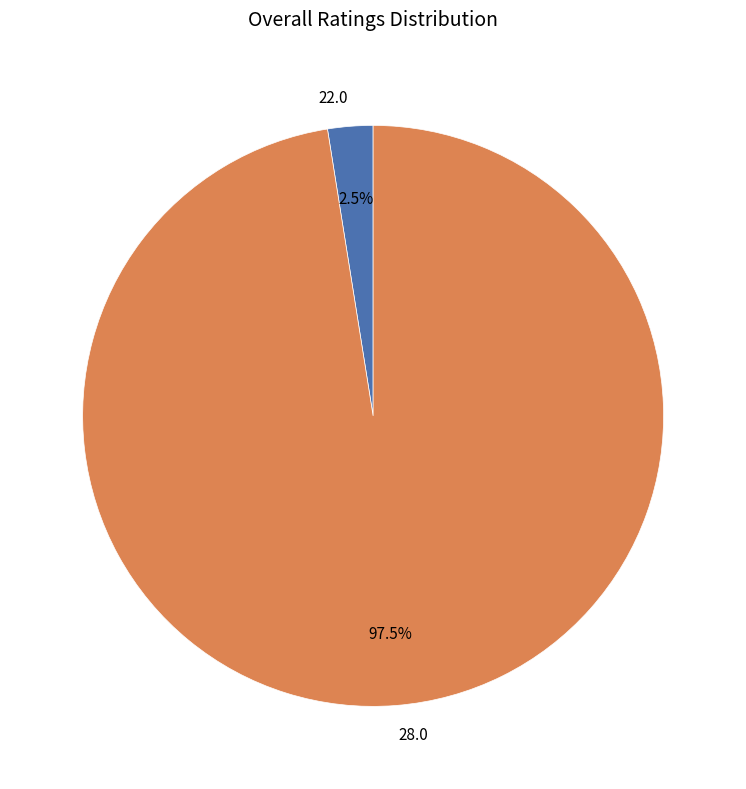

Which has a higher value, 22.0 or 28.0?

28.0